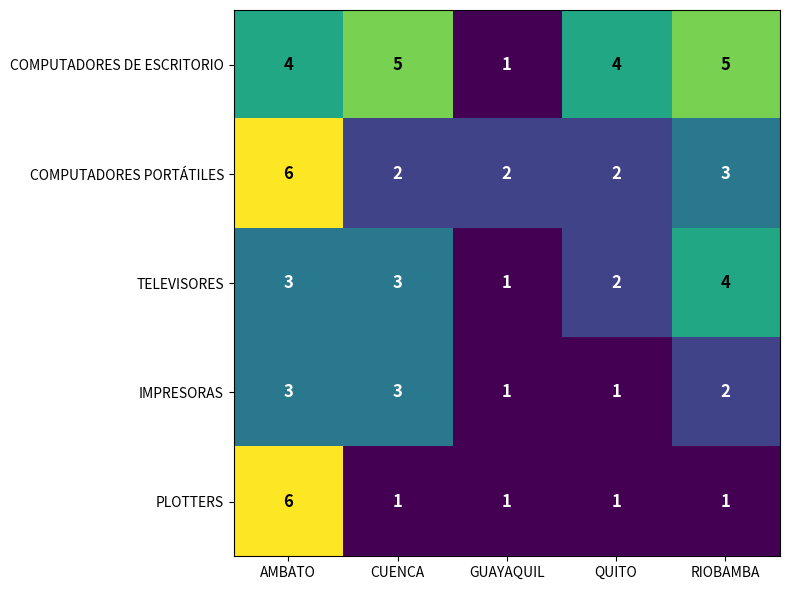

Is the value of COMPUTADORES PORTÁTILES at AMBATO greater than the value of TELEVISORES at AMBATO?

Yes